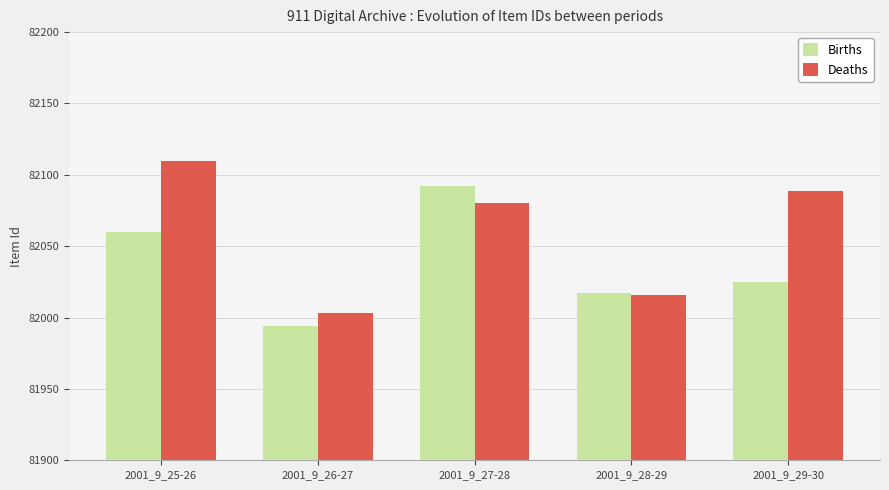

What is the value of the Deaths bar at the 3rd from the left?

82080